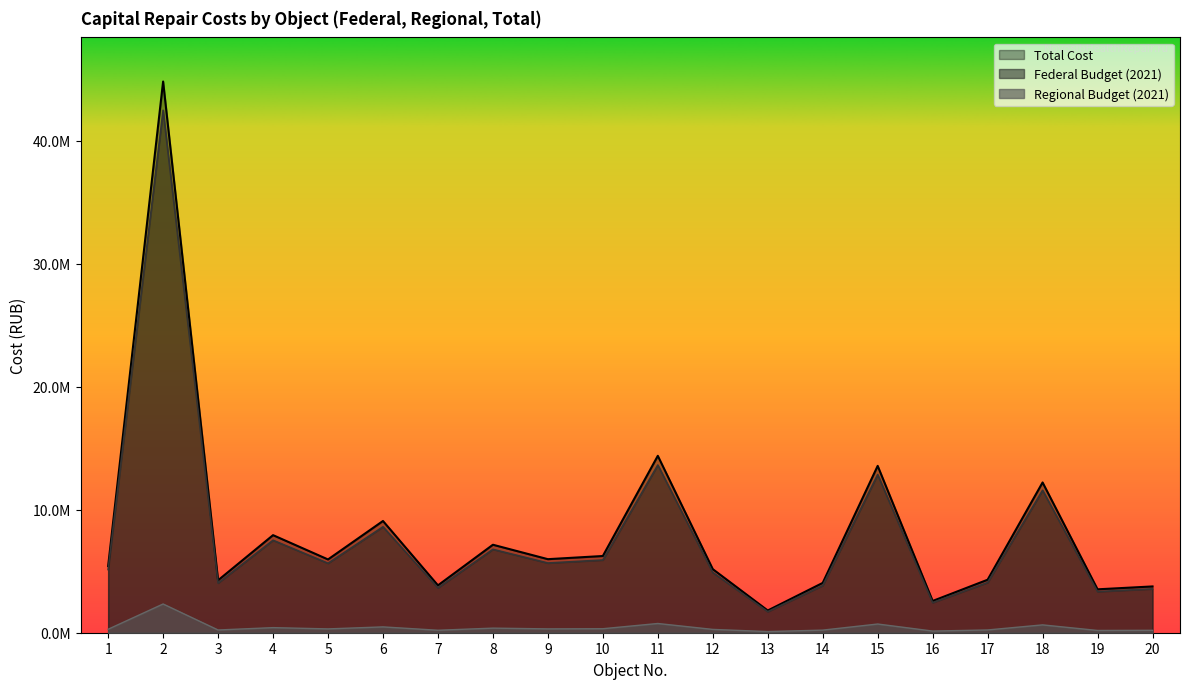

Between 5 and 17, which series saw the biggest shift?

Total Cost